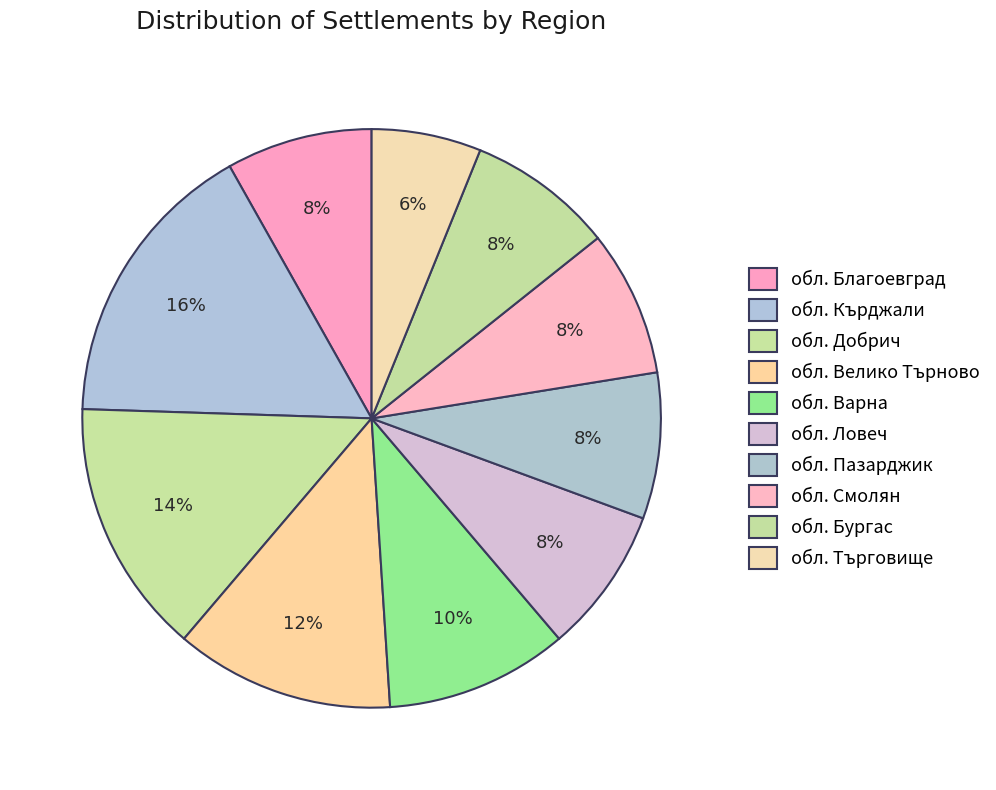

Rank the categories by value from highest to lowest.

обл. Кърджали, обл. Добрич, обл. Велико Търново, обл. Варна, обл. Благоевград, обл. Ловеч, обл. Пазарджик, обл. Смолян, обл. Бургас, обл. Търговище